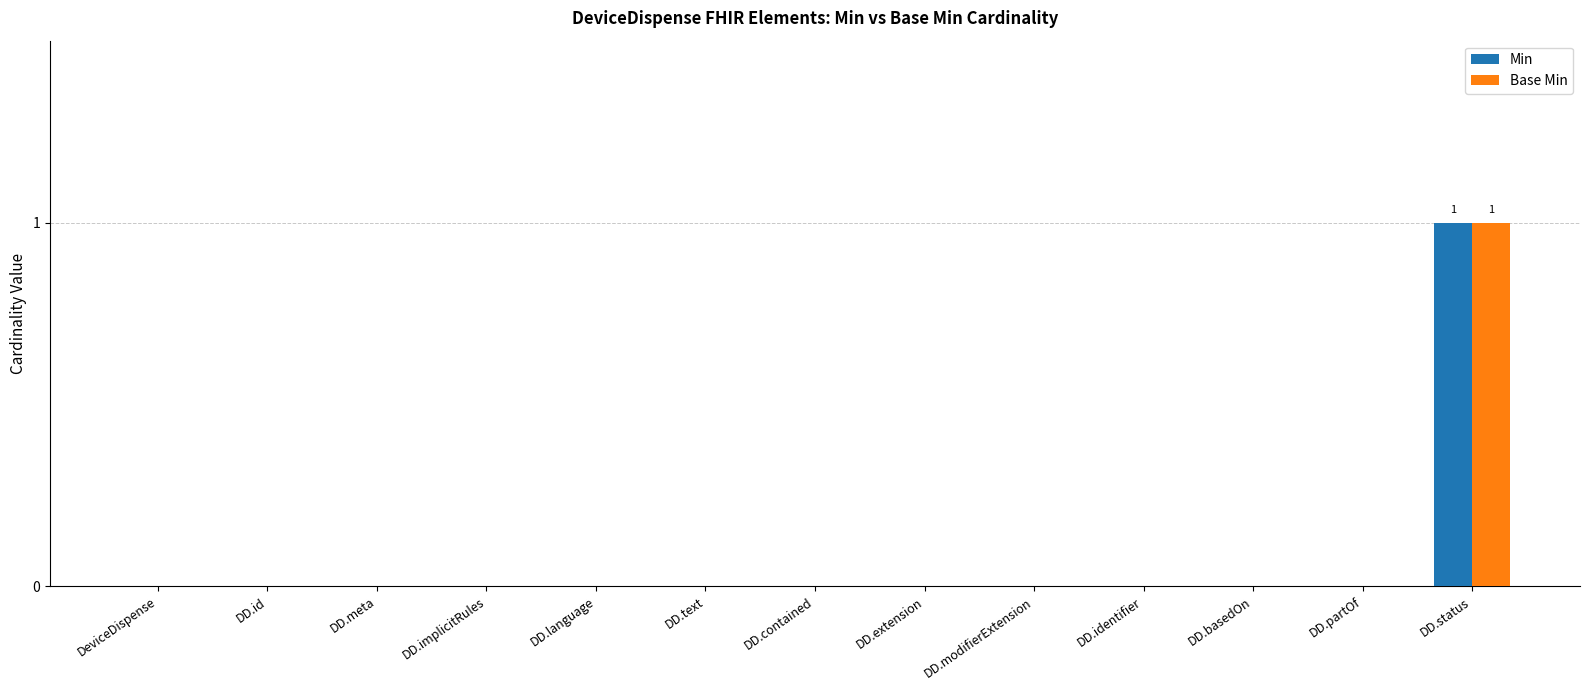

How many groups of bars are there?

13